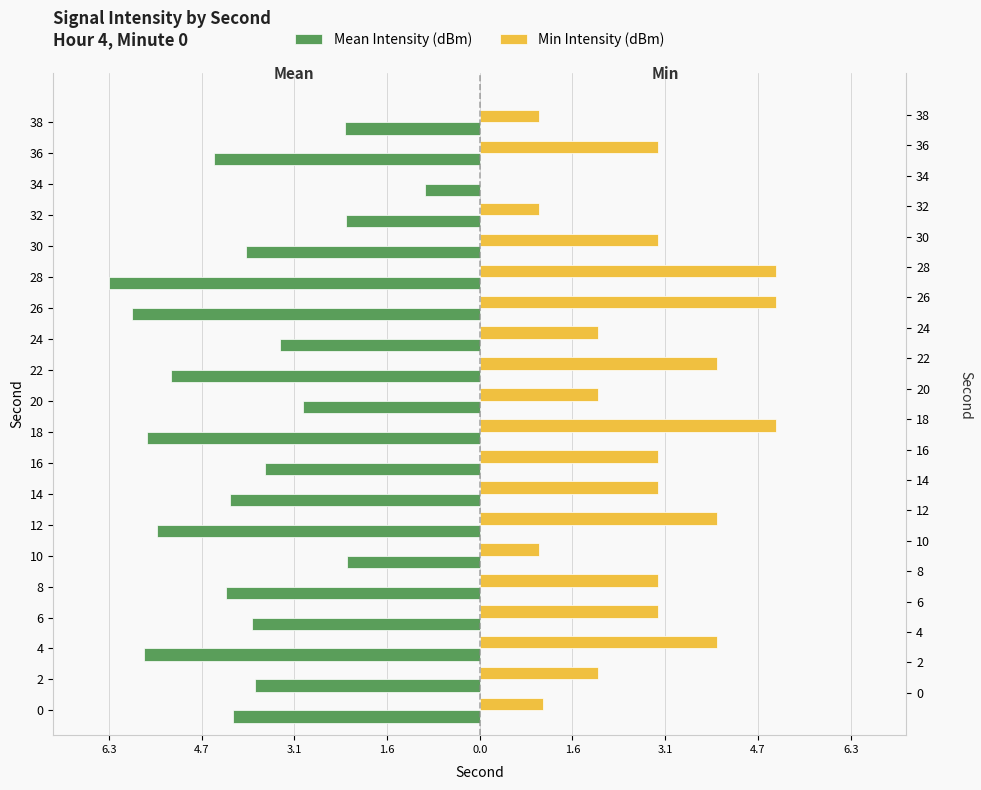

Is it true that Mean Intensity (dBm) equals -7.1 at 0?

False